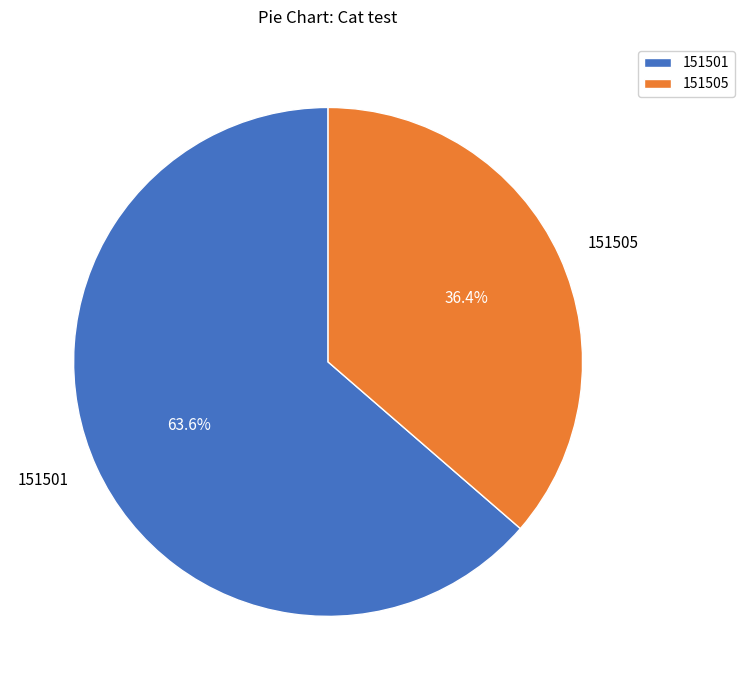

Is there any slice that represents more than half of the pie?

Yes